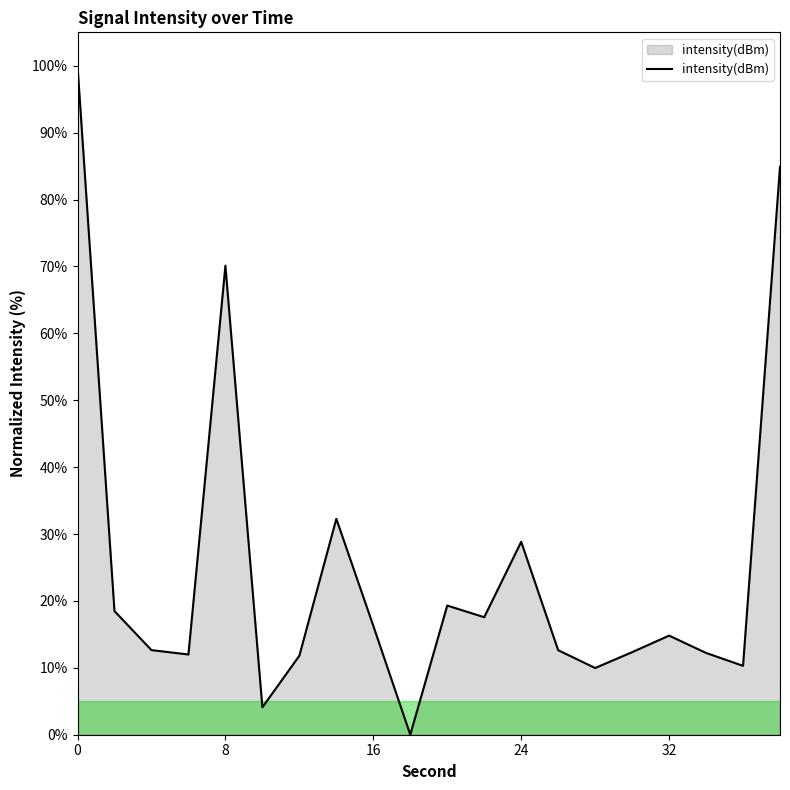

What is the sum of all values?

500.6